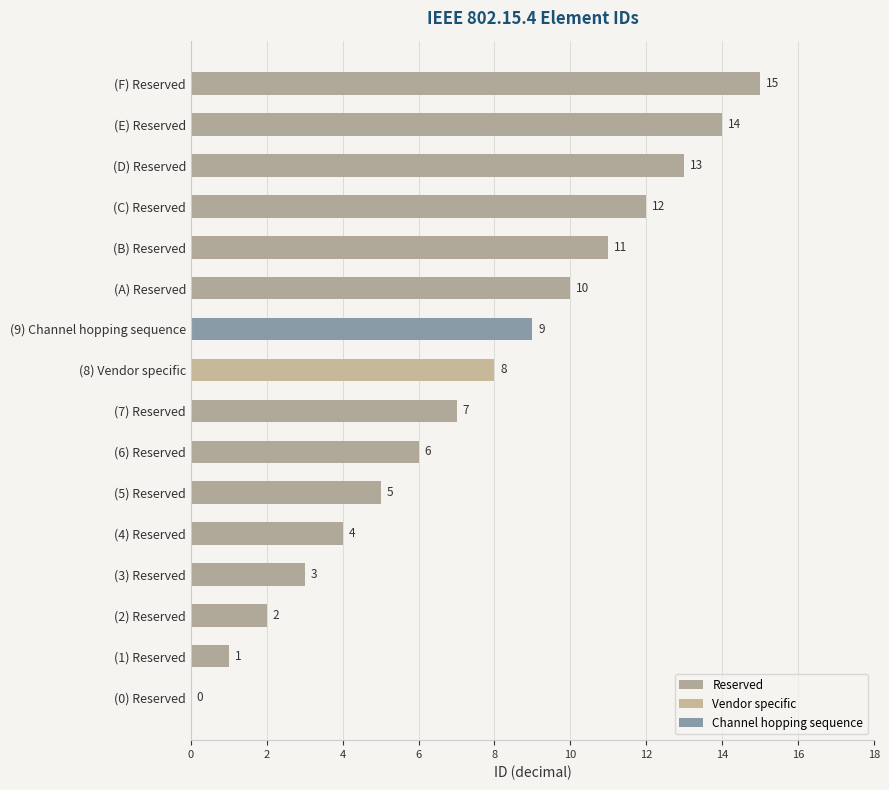

Read the Reserved value at (6) Reserved, to the nearest 10.

10